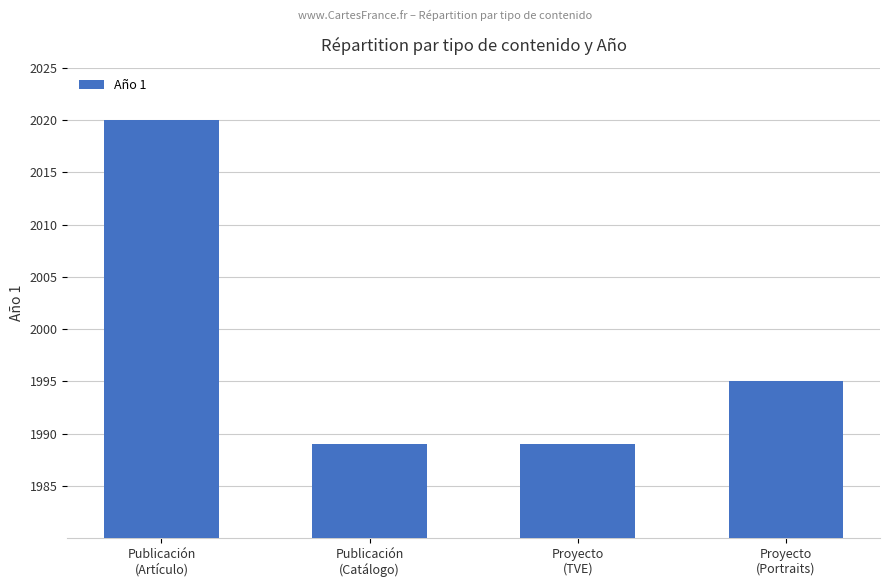

The chart shows a value of 1287 at Publicación
(Catálogo). True or false?

False